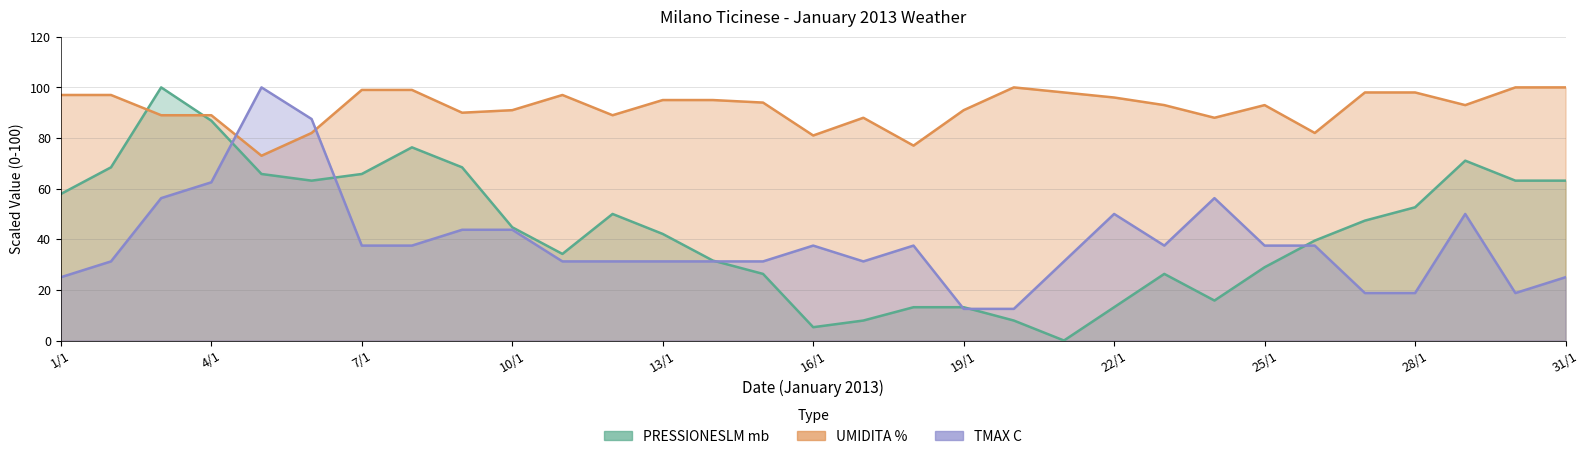

Where do UMIDITA % and TMAX C first cross each other?

4/1 and 5/1